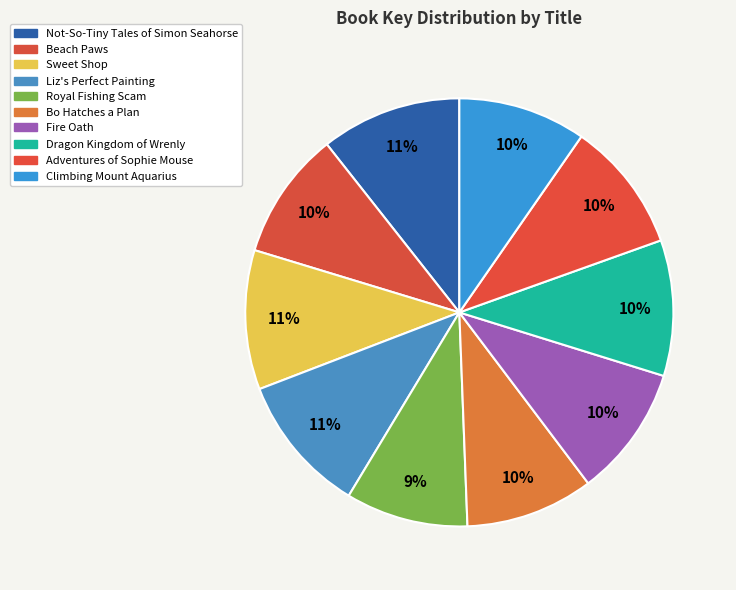

How many segments does this pie chart have?

10